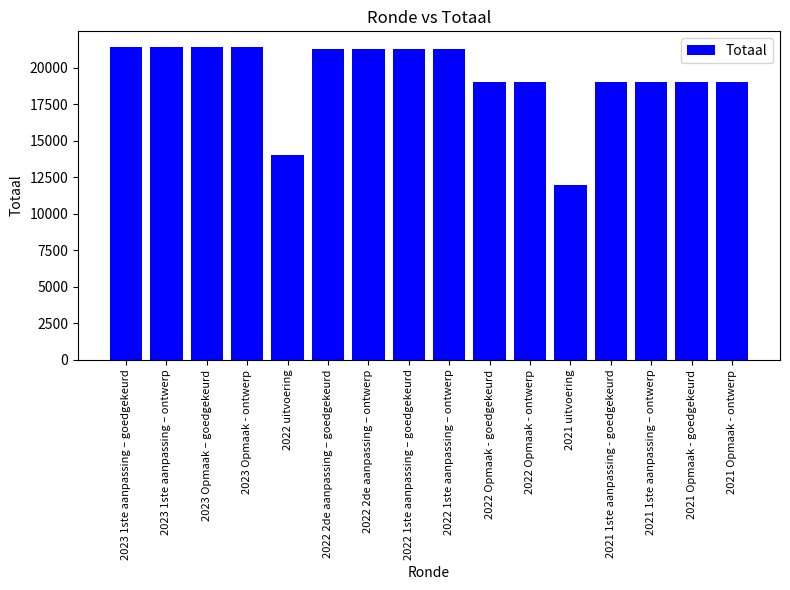

What is the label of the 3rd bar from the right?

2021 1ste aanpassing – ontwerp